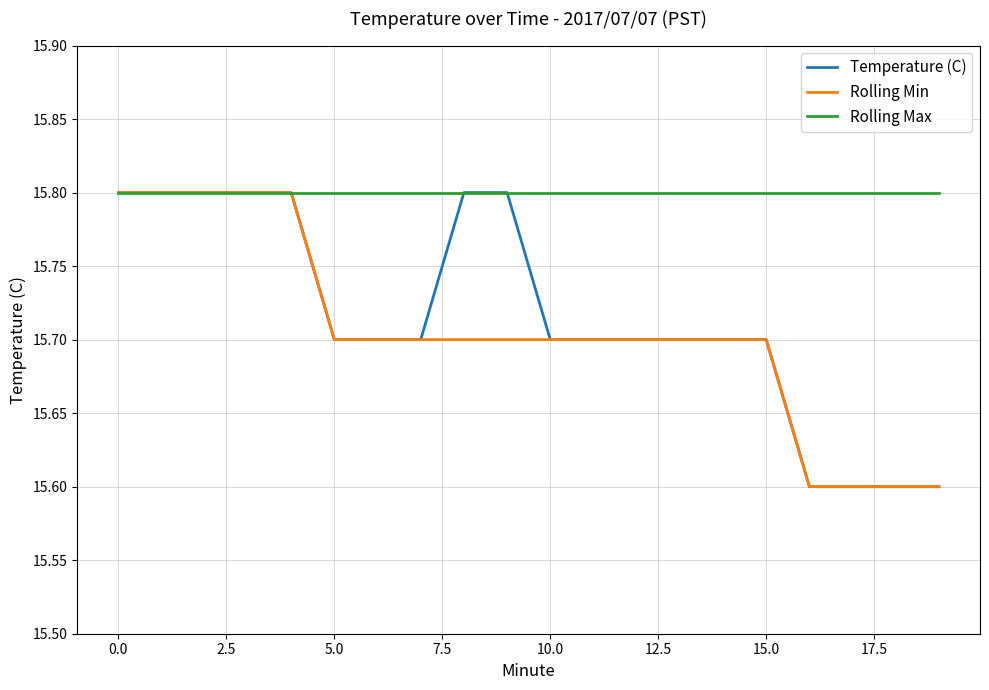

What are all the series names shown in the legend?

Temperature (C), Rolling Min, Rolling Max